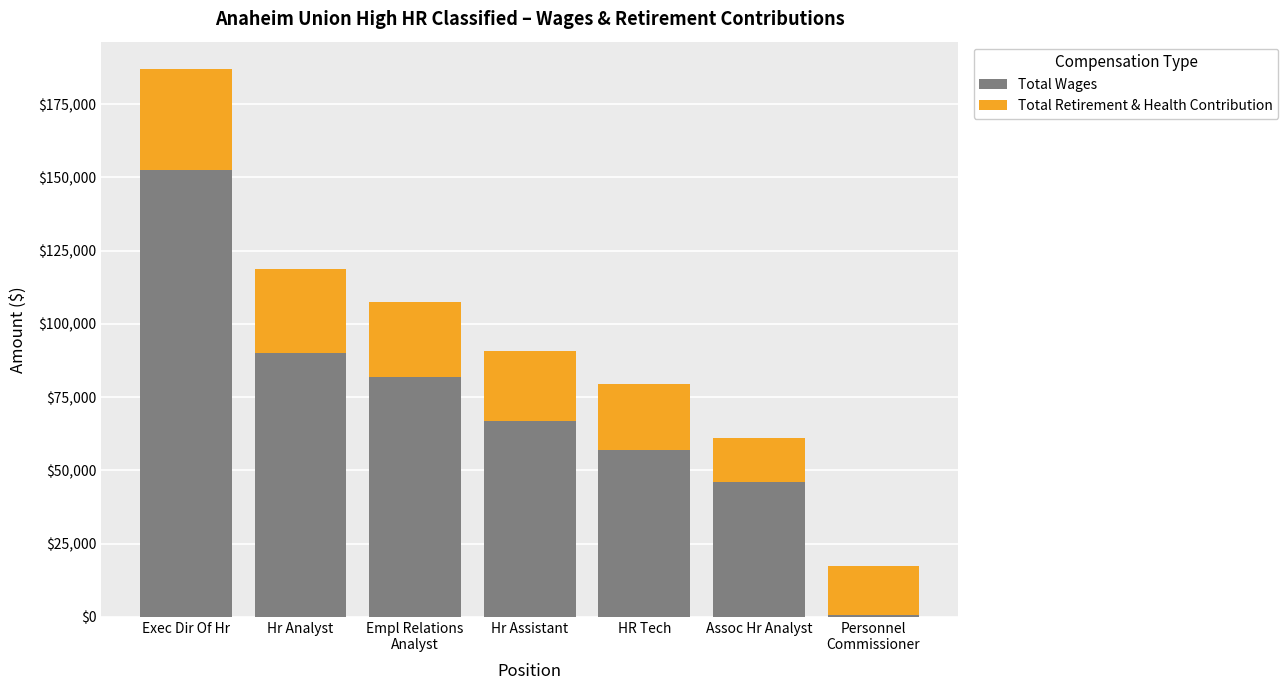

What is the maximum value for Total Wages?

152531